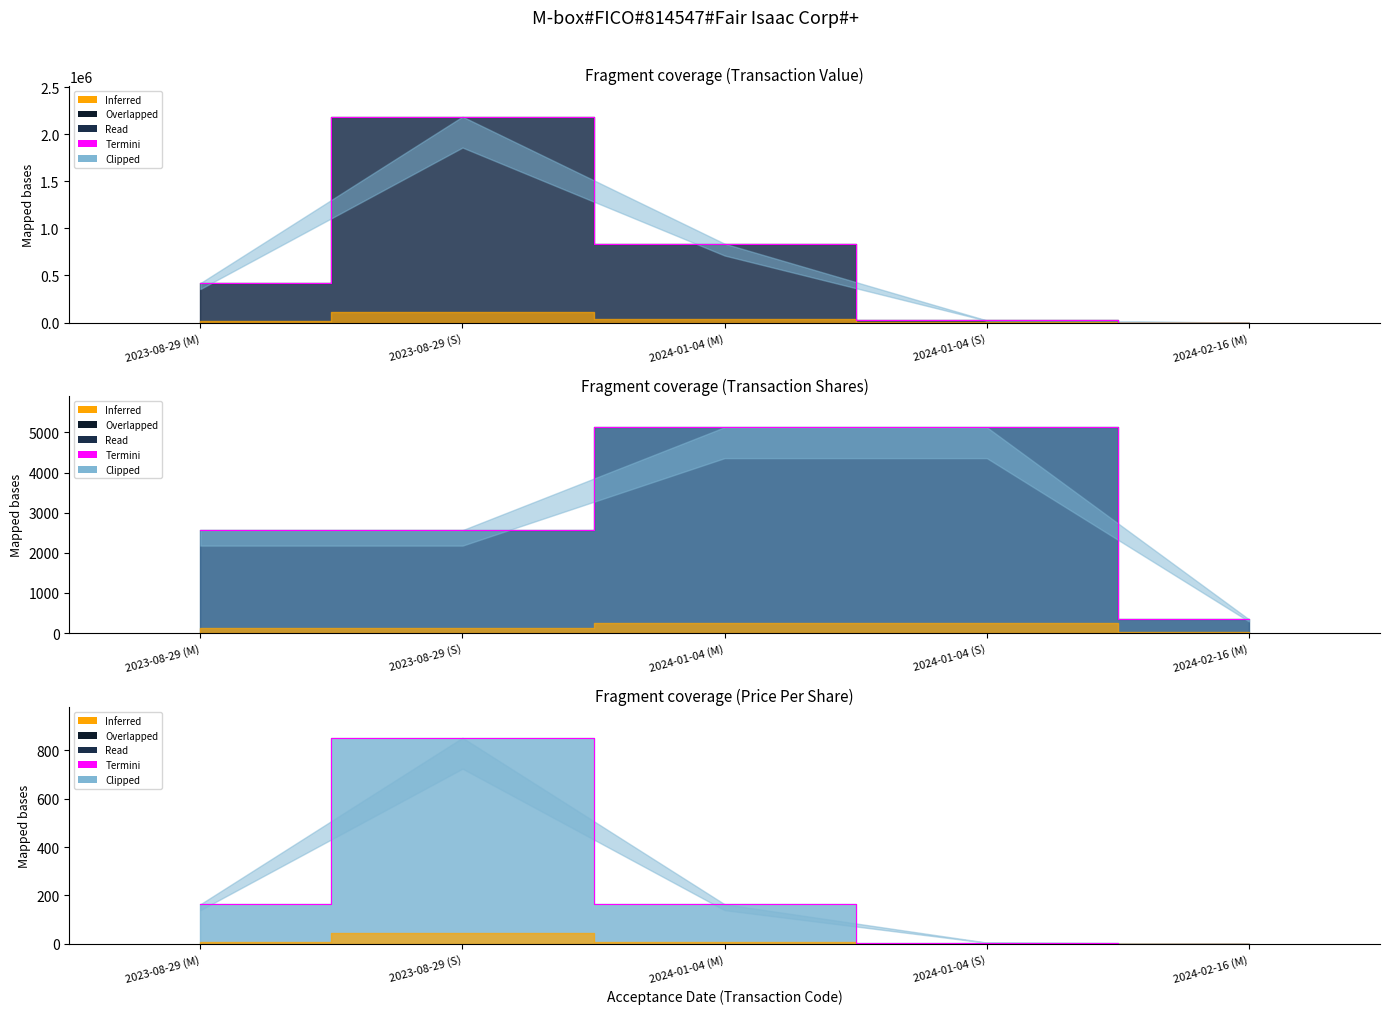

Rank the categories by transactionPricePerShare (termini) value from lowest to highest.

2024-02-16 (M), 2024-01-04 (S), 2023-08-29 (M), 2024-01-04 (M), 2023-08-29 (S)